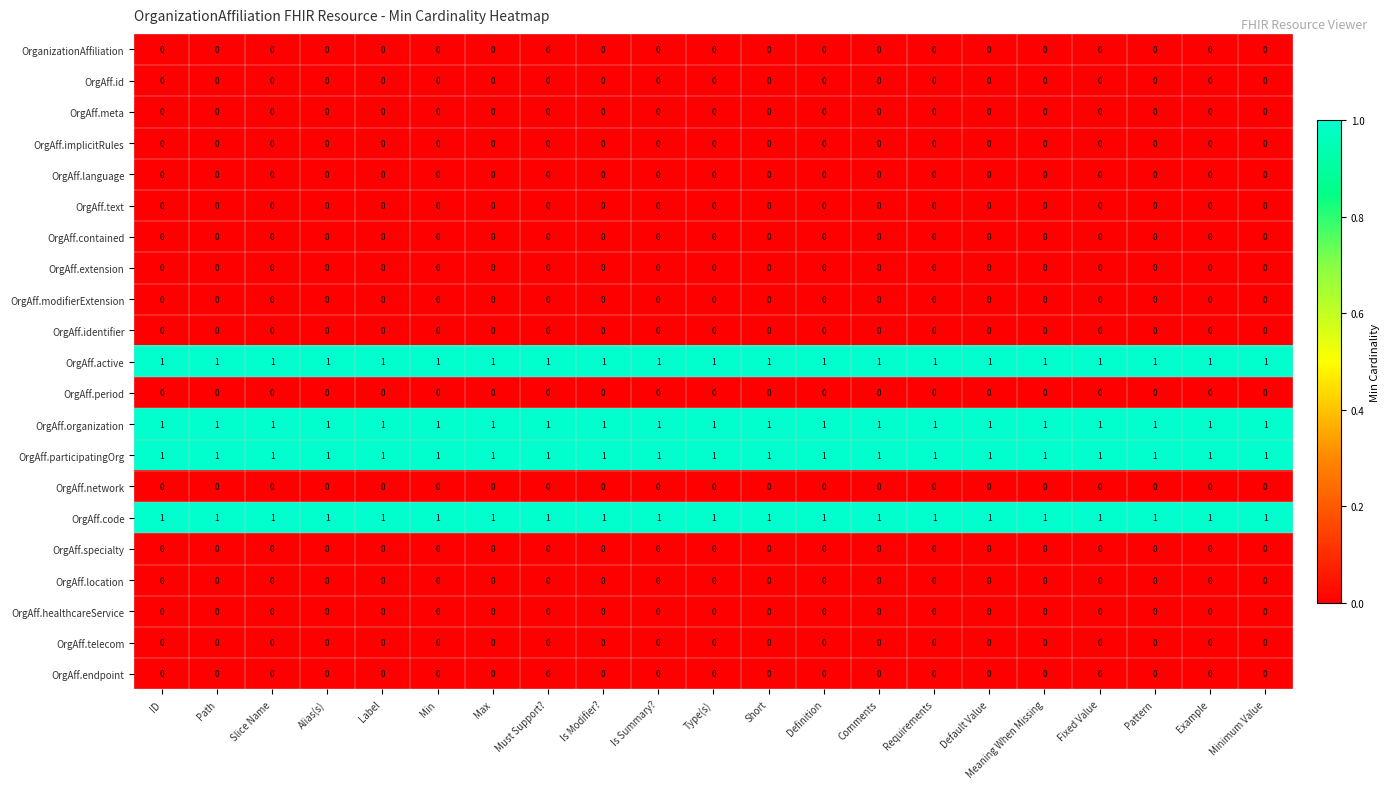

At how many categories does at least one series exceed 0?

21